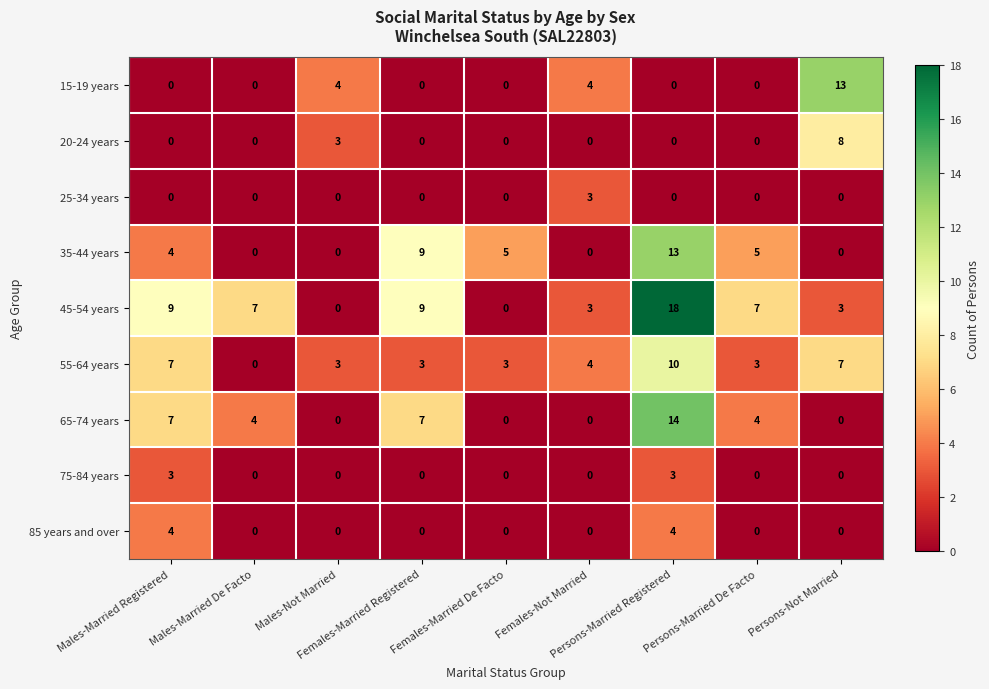

Which series has the widest spread of values?

45-54 years